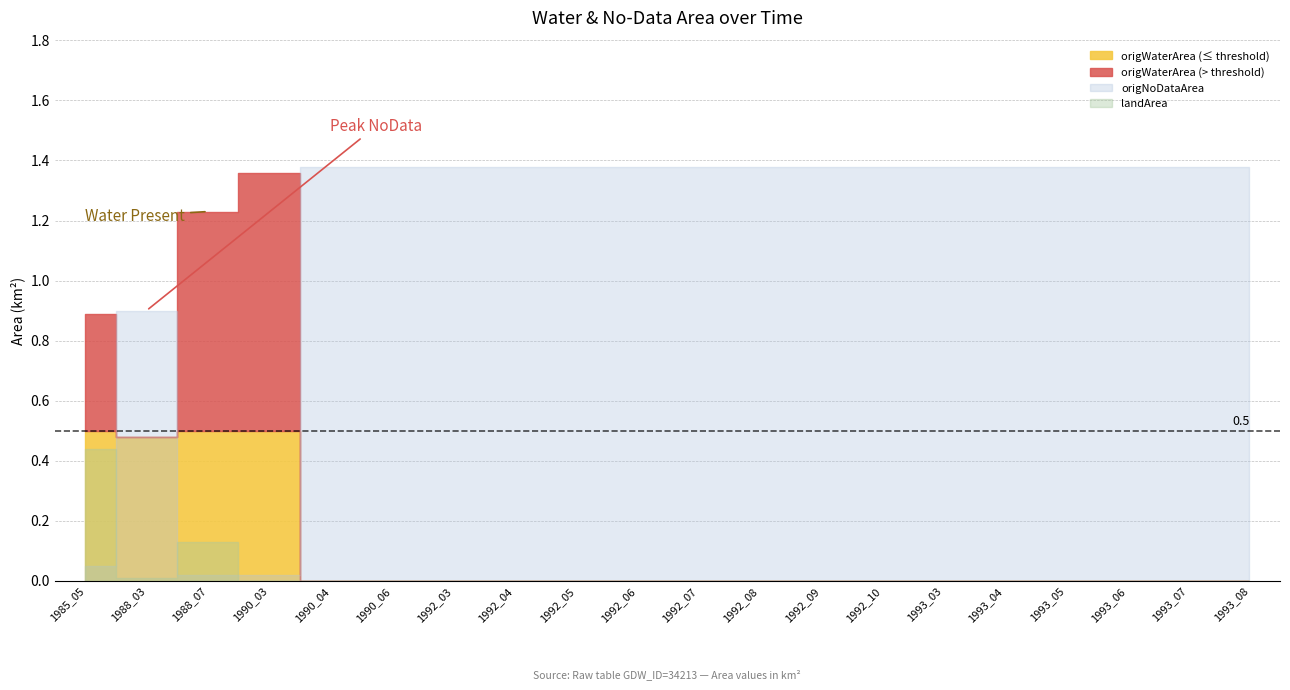

What is the difference between the maximum and second lowest values in the origlandArea series?

0.4